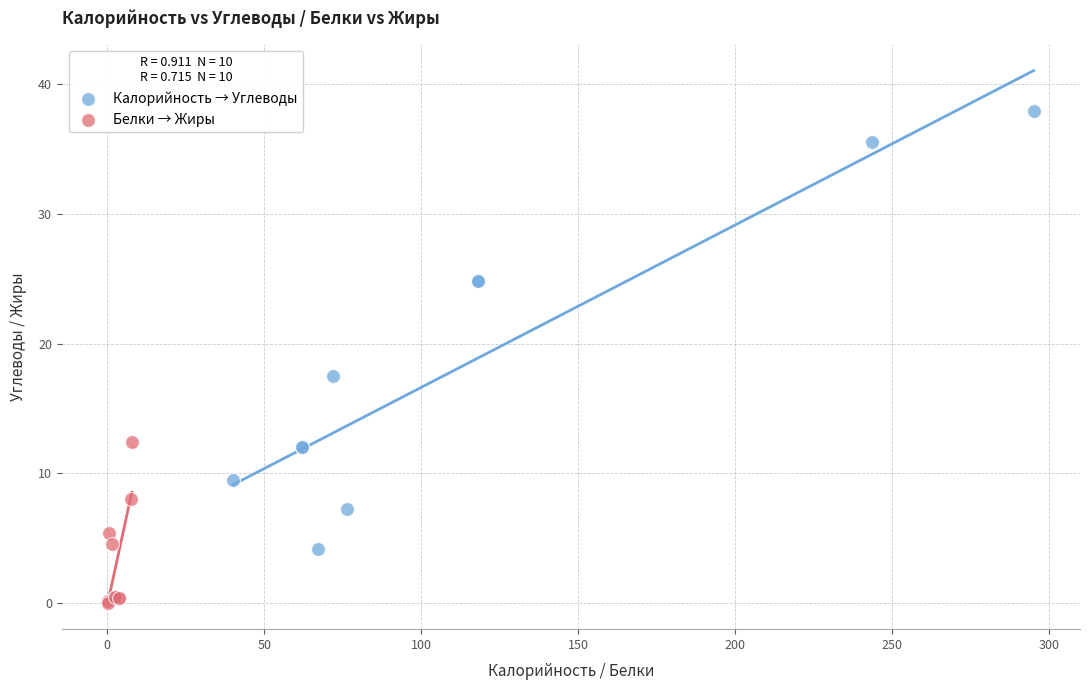

Which series has the widest spread of Y values?

Калорийность → Углеводы